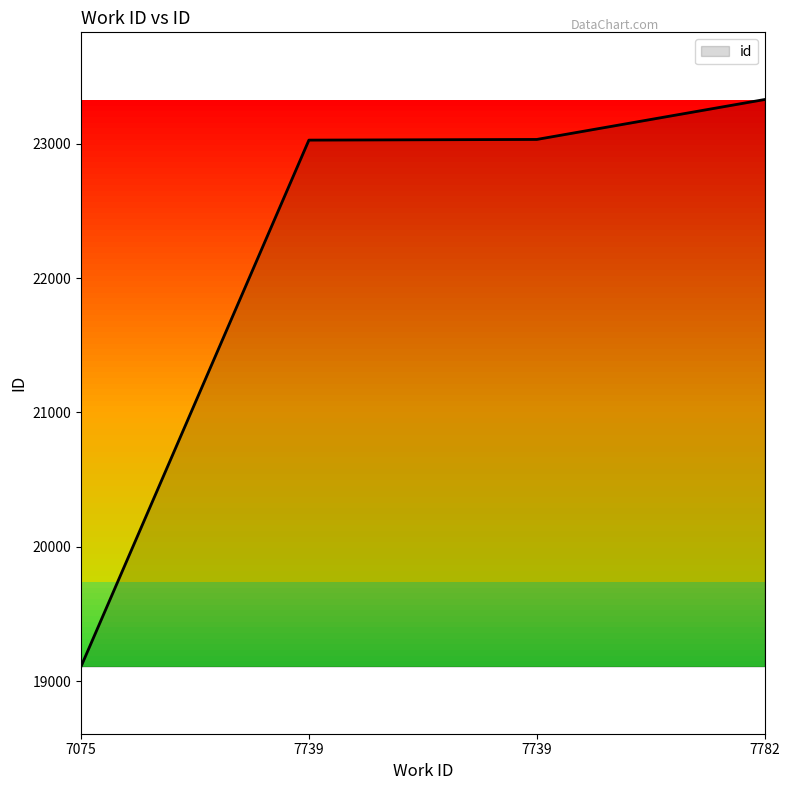

What value does the data have at 7075, to the nearest 10?

19110